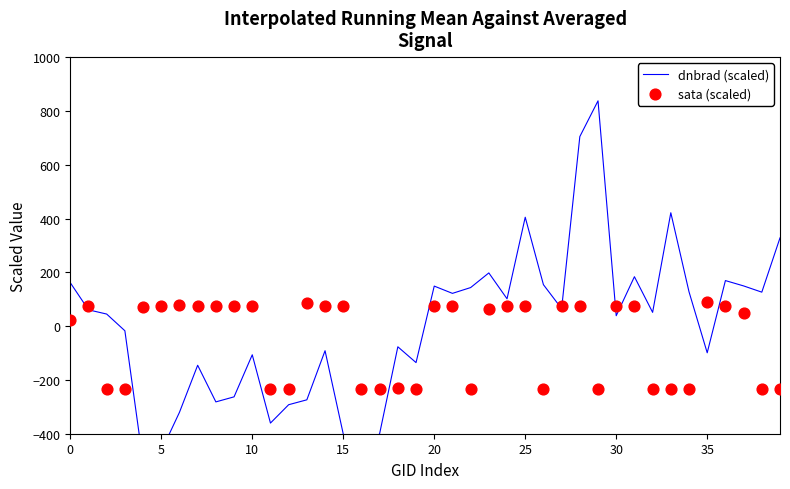

What is the total value across all series at 28?

778.4